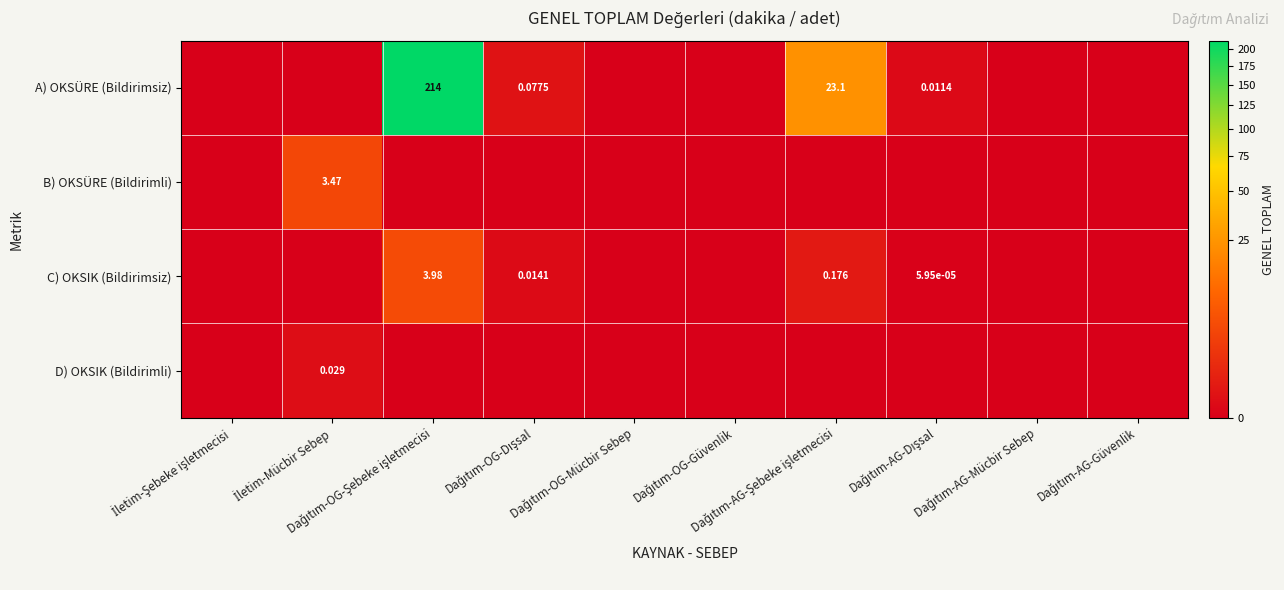

Between Dağıtım-OG-Güvenlik and Dağıtım-OG-Dışsal, which is larger?

Dağıtım-OG-Dışsal